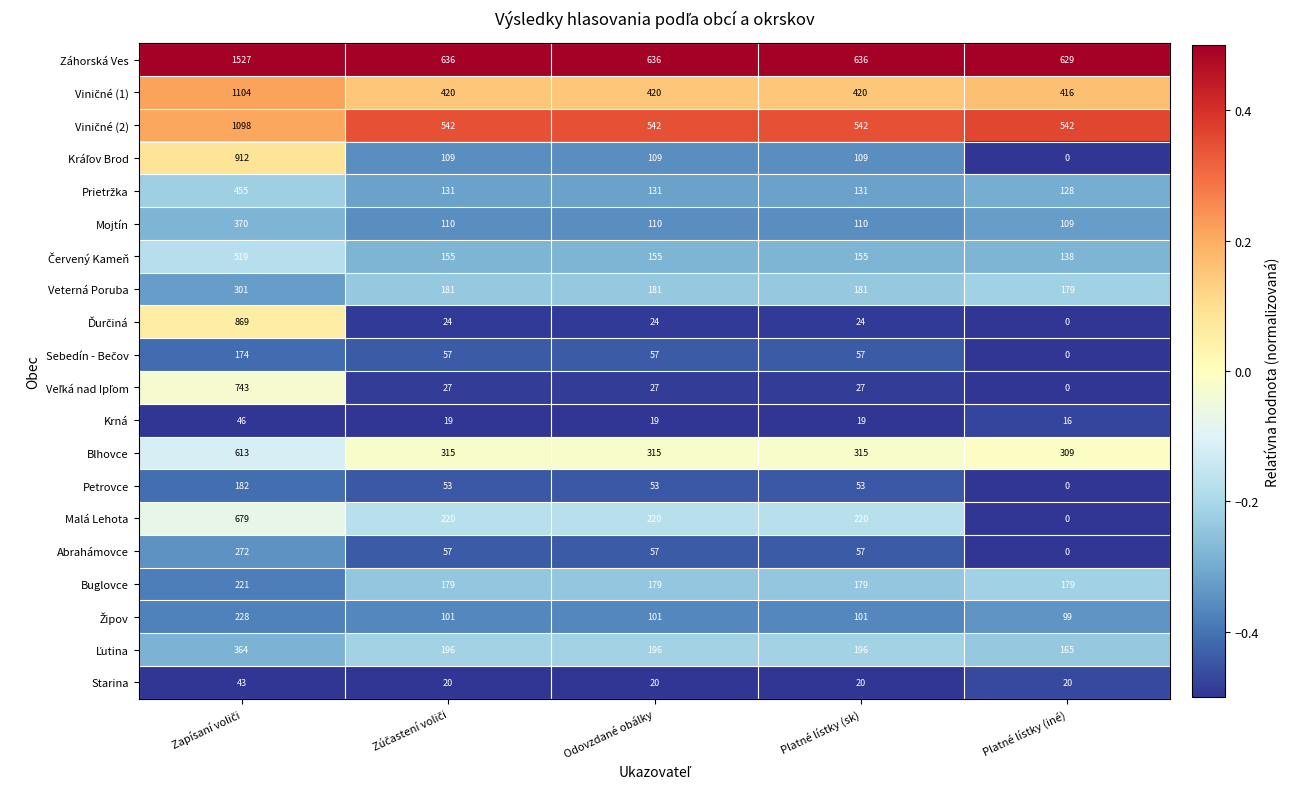

Which category has the lowest value across all series?

Platné lístky (iné)